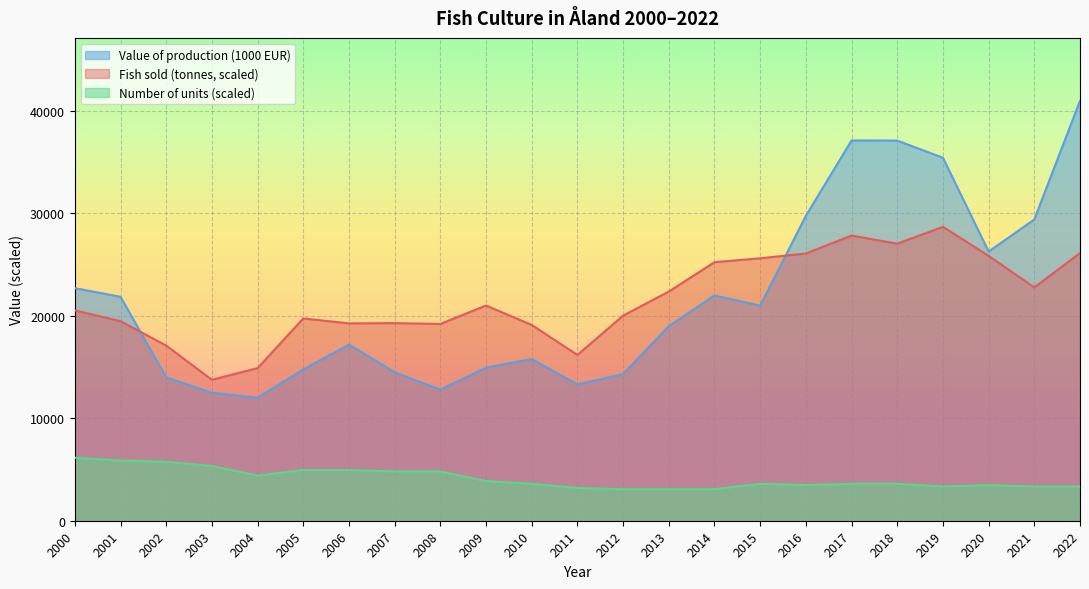

How many lines are shown in the chart?

3